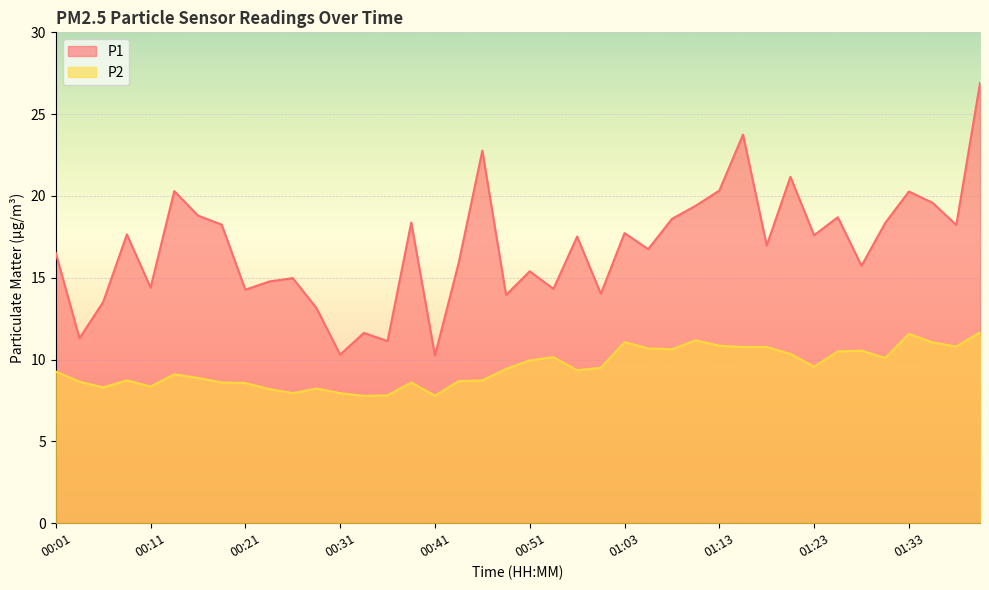

Where is the first local minimum for P1?

00:04